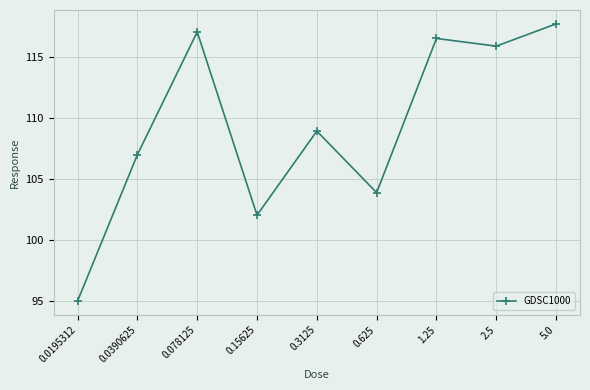

How many lines are shown in the chart?

1